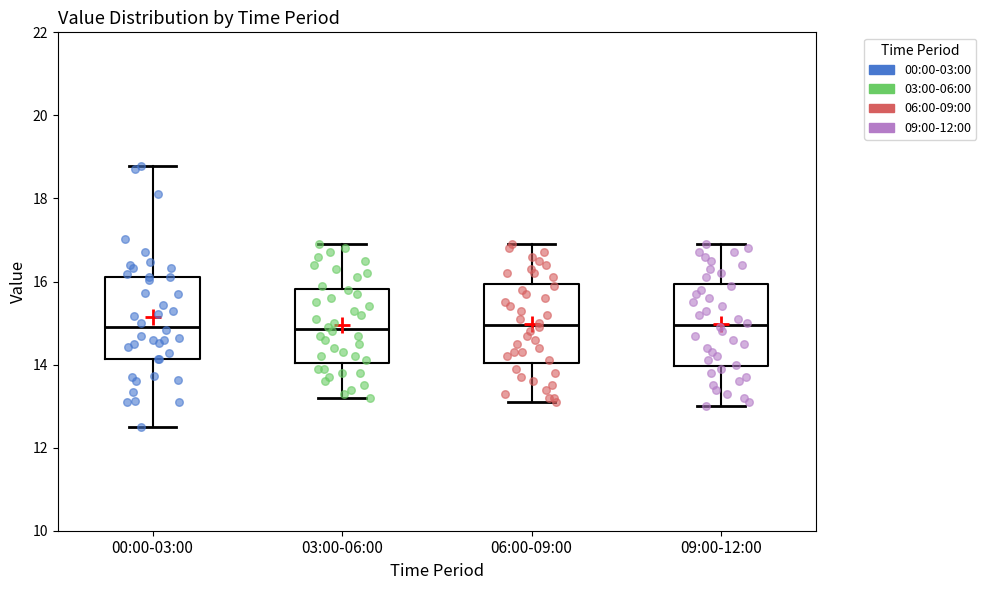

Reading left to right, transcribe this box plot: for each box, give where its median line is, the range the box spans, and where its two whiskers end, as read against the y-axis. The values are not printed on the chart, so give them approximately, as read against the axis.

00:00-03:00: median 15.0, box 14.2 to 16.2, whiskers 12.6 to 18.8
03:00-06:00: median 14.8, box 14.0 to 15.8, whiskers 13.2 to 17.0
06:00-09:00: median 15.0, box 14.0 to 16.0, whiskers 13.2 to 17.0
09:00-12:00: median 15.0, box 14.0 to 16.0, whiskers 13.0 to 17.0